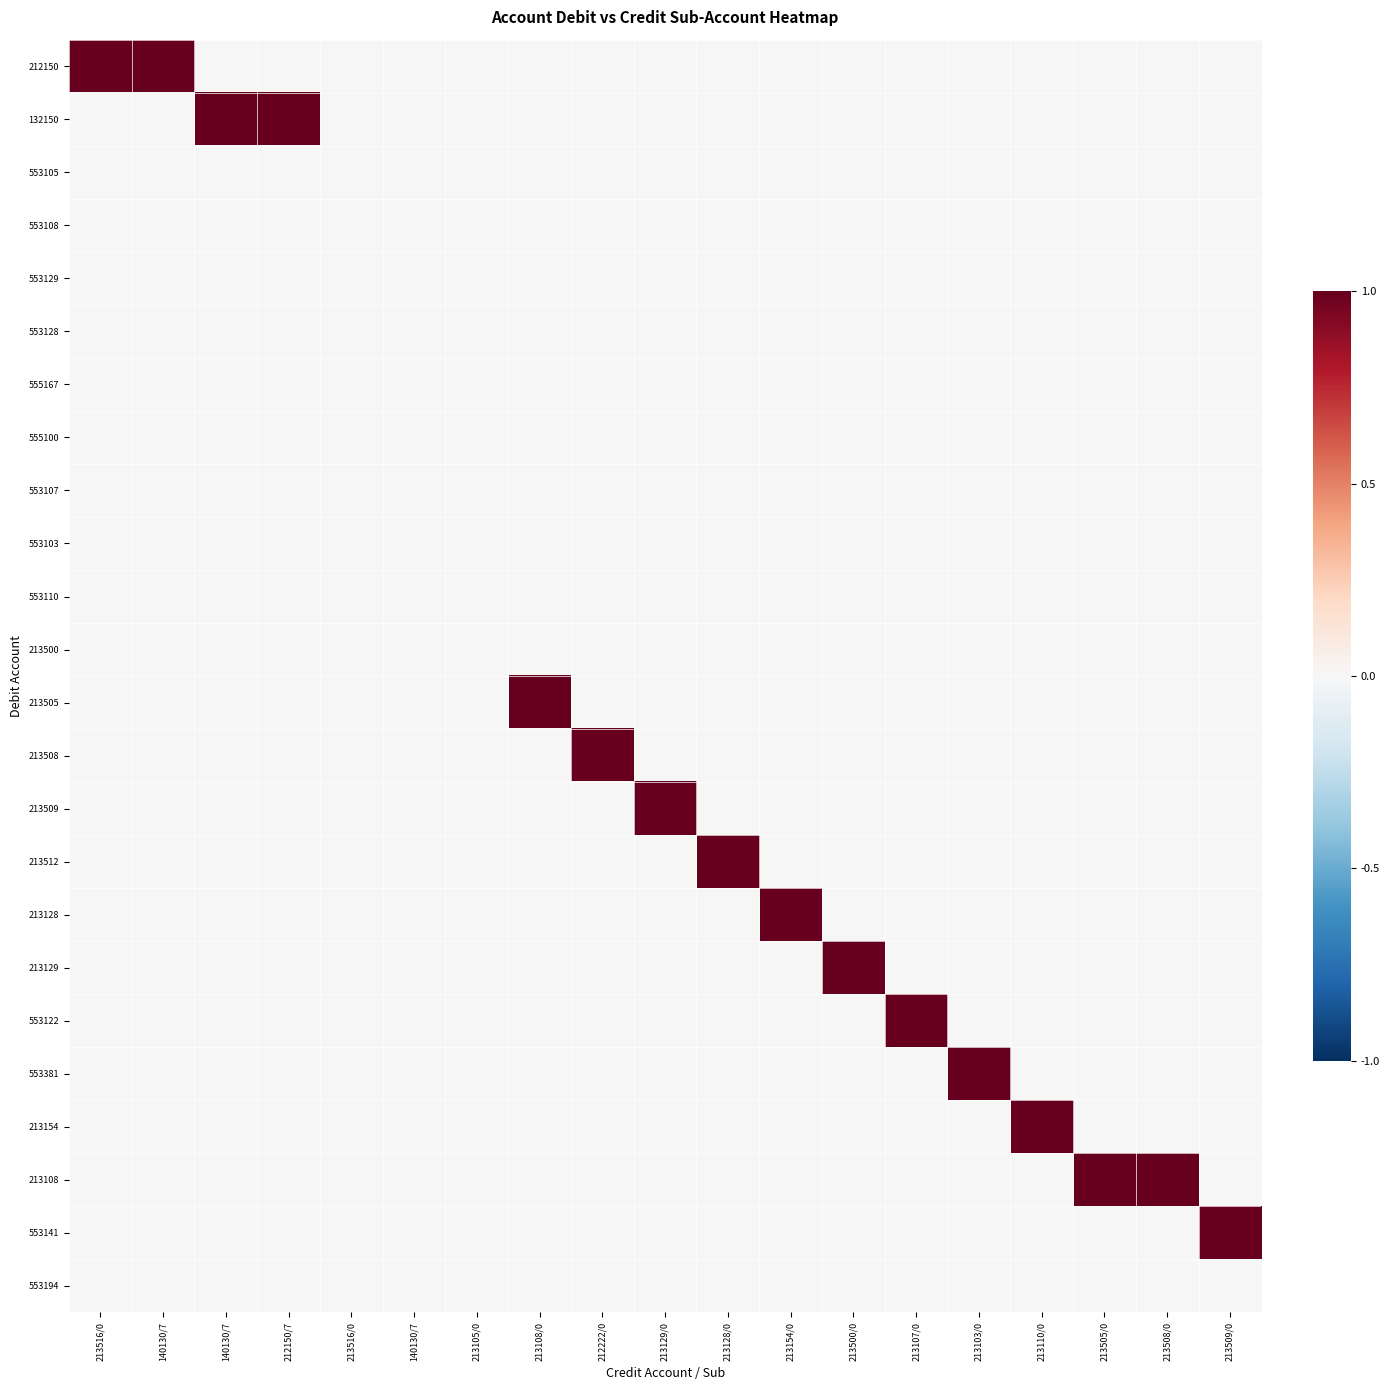

Between 140130/7 and 213508/0, which series saw the biggest shift?

212150